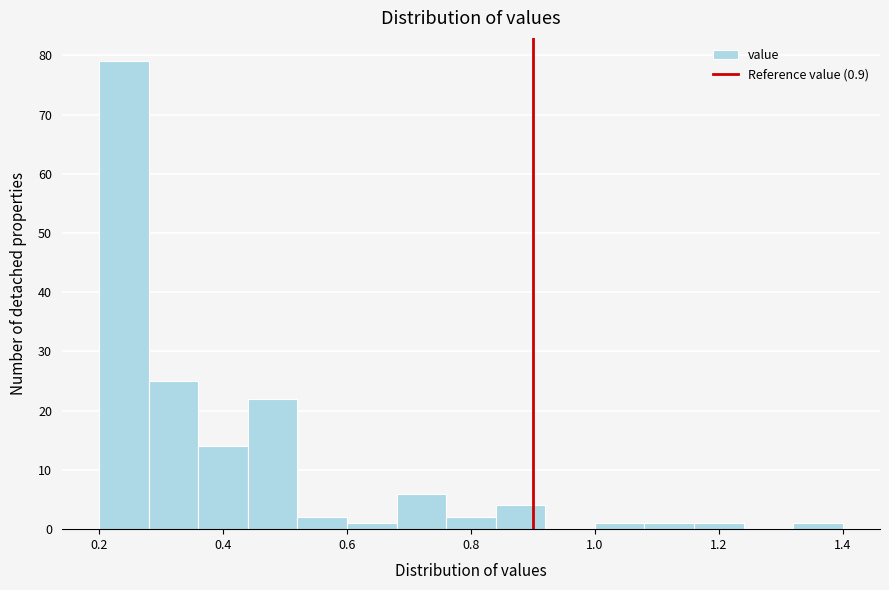

Which range on the x-axis has the tallest bar?

0.20 to 0.28